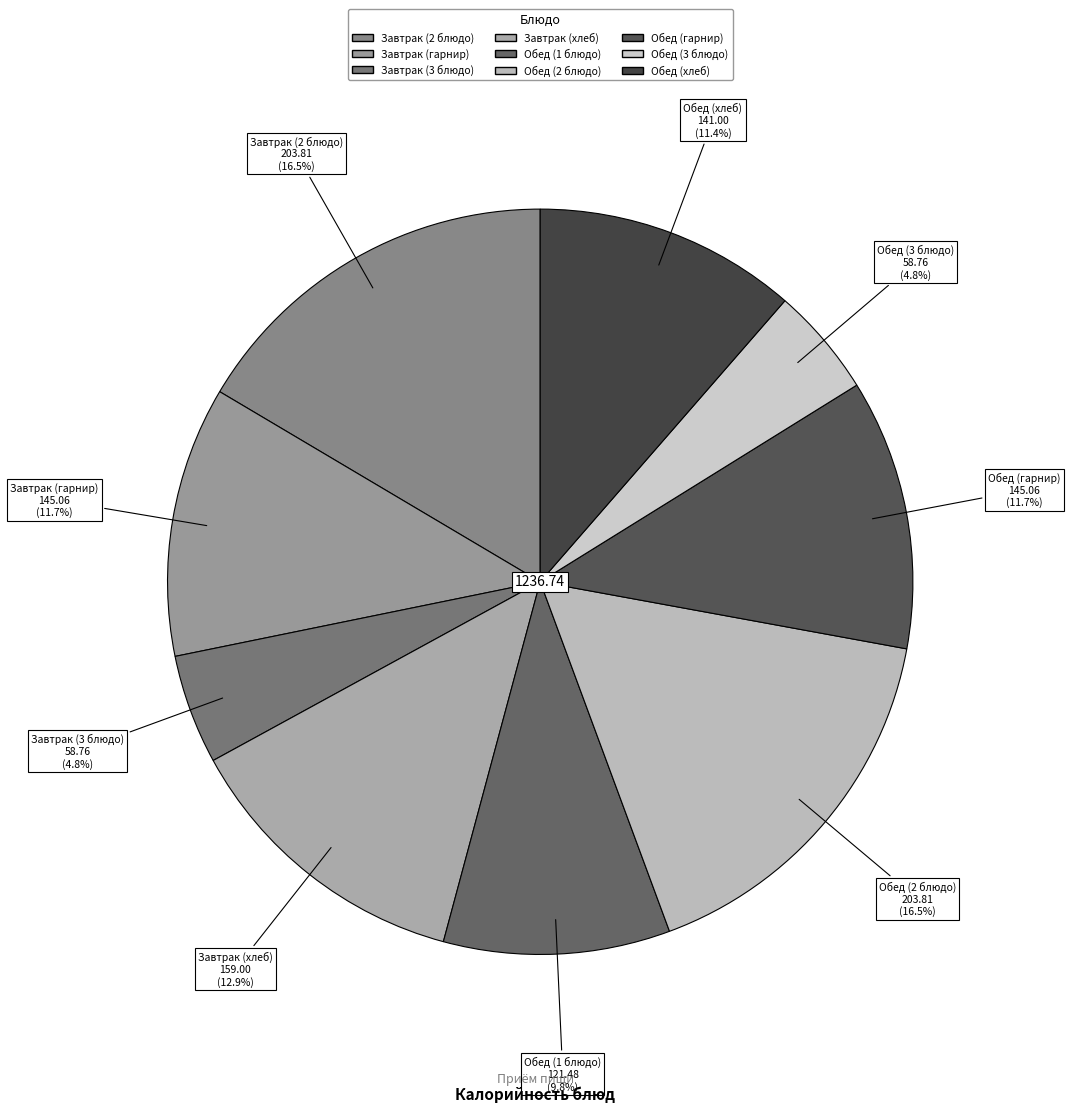

To the nearest percent, what portion does Завтрак (3 блюдо) represent?

5%